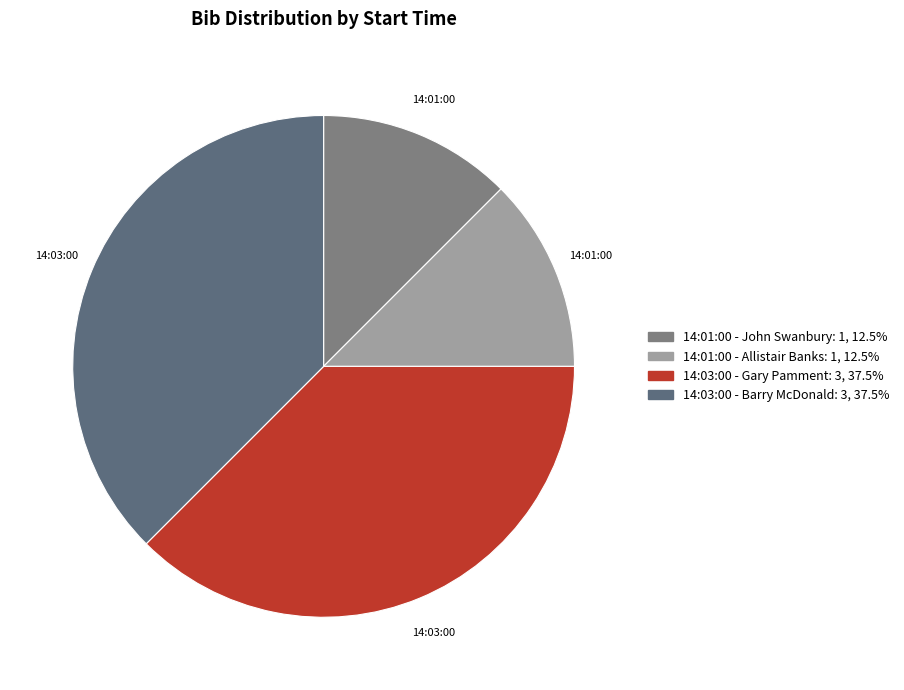

Count the number of slices in the pie.

4